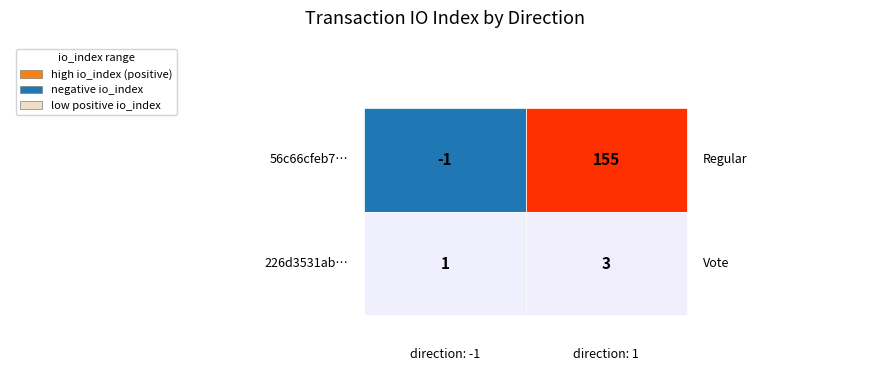

What is the smallest value displayed?

-1